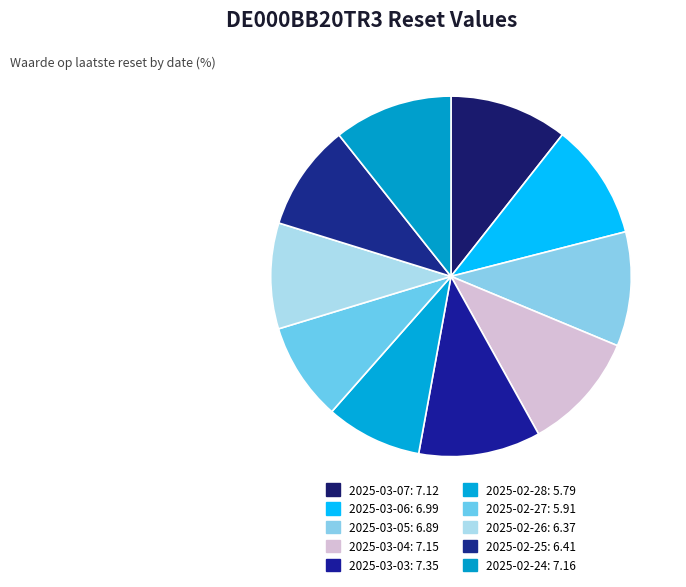

How many slices are in this pie chart?

10